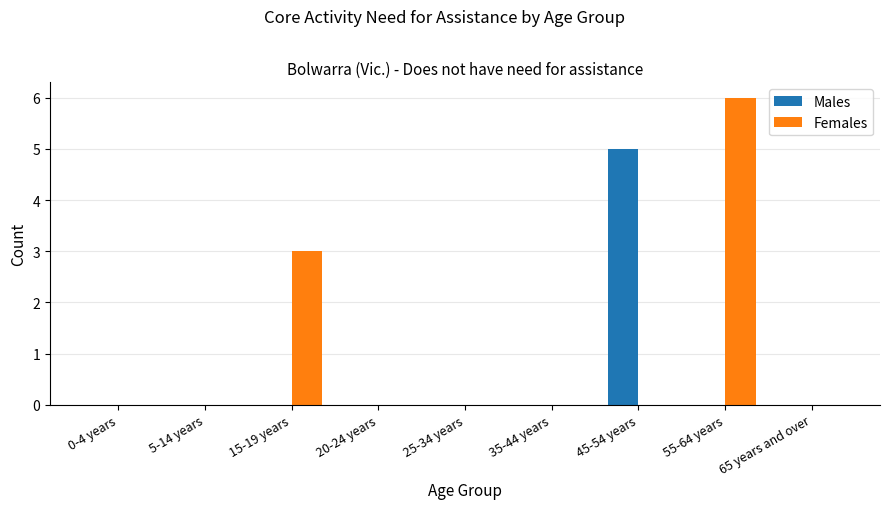

The Females series shows -3 at 25-34 years. True or false?

False